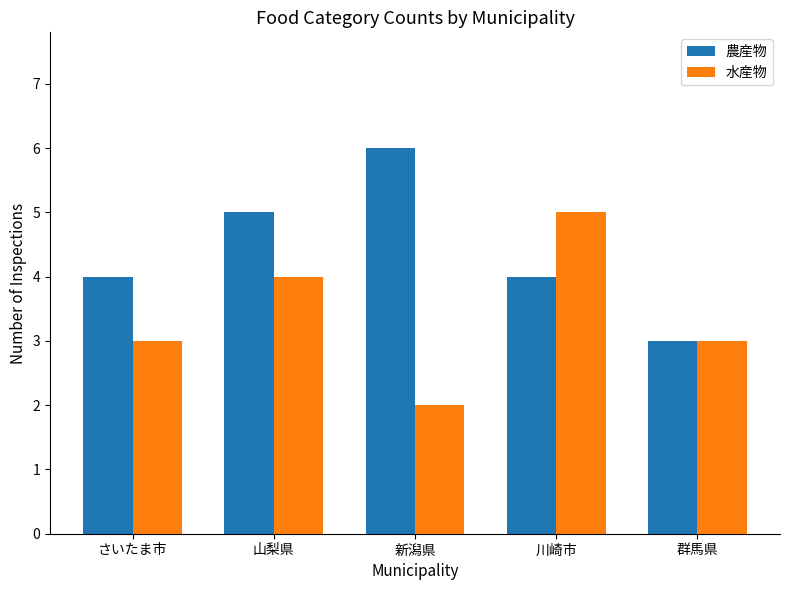

Does the chart contain any negative values?

No